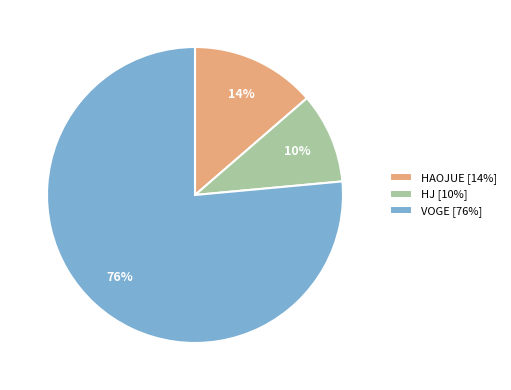

How many segments does this pie chart have?

3